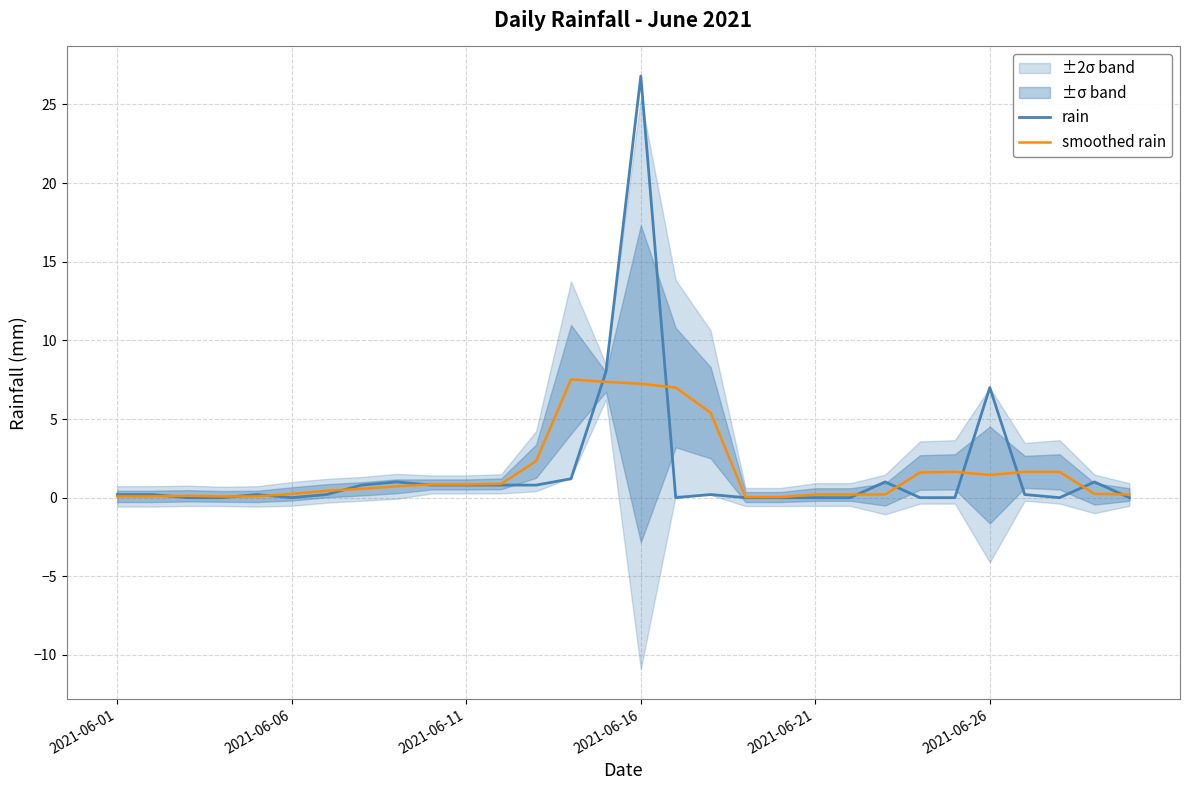

What are all the series names shown in the legend?

rain, smoothed rain